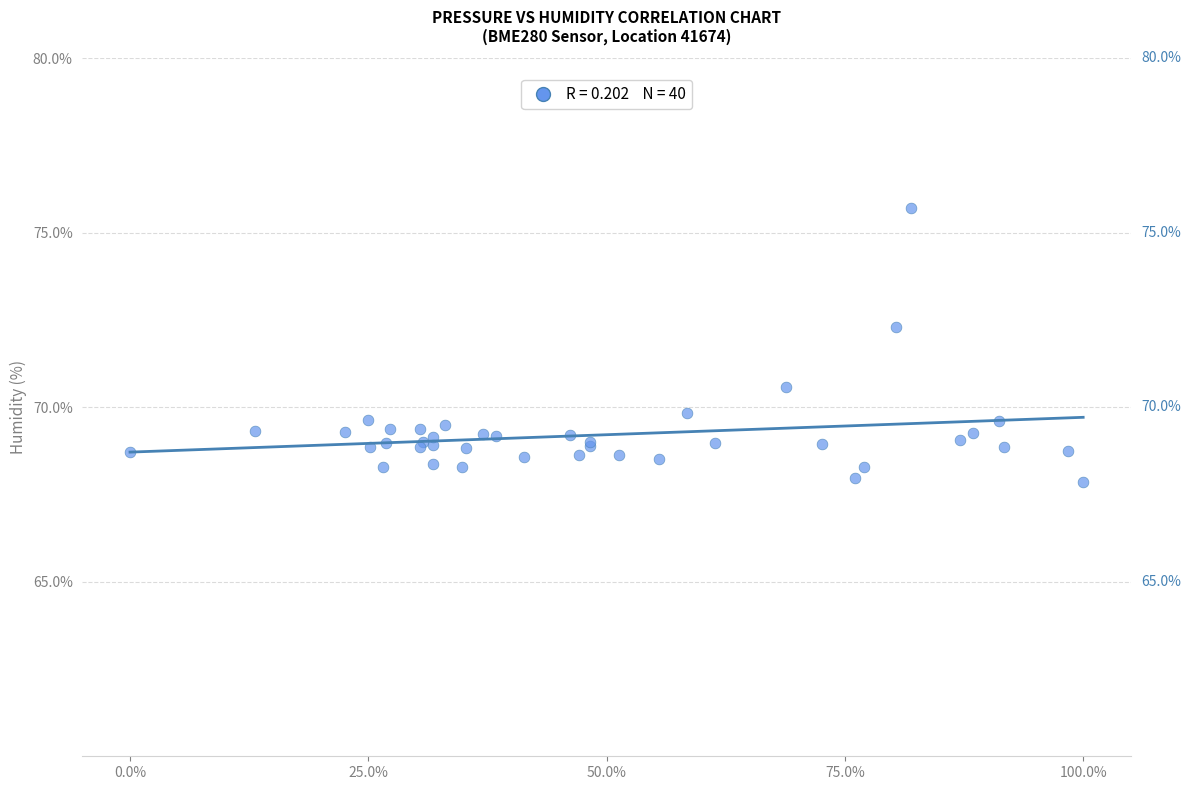

What Y value in the scatter plot is closest to 71?

70.6